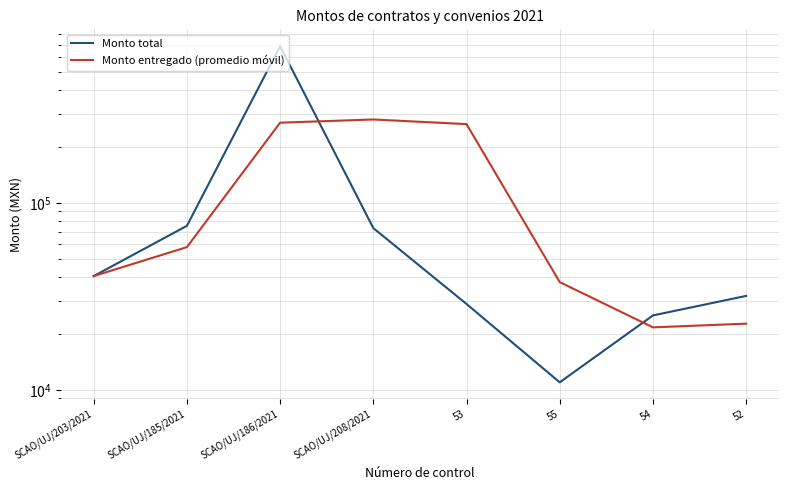

At which category is the sum across all series the highest?

SCAO/UJ/186/2021